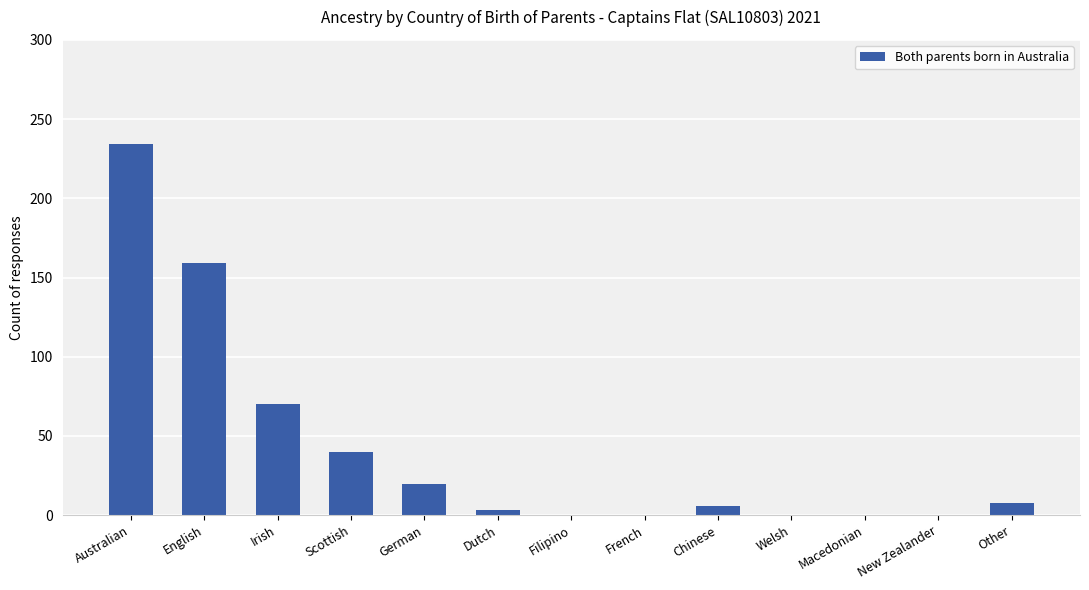

The value at Irish is 123. True or false?

False